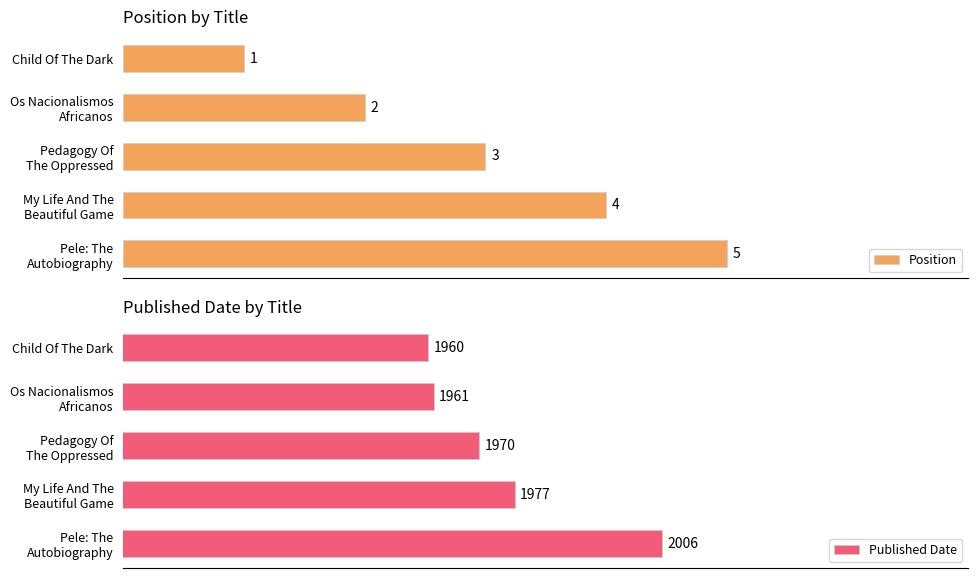

At how many categories does at least one series exceed 46?

5